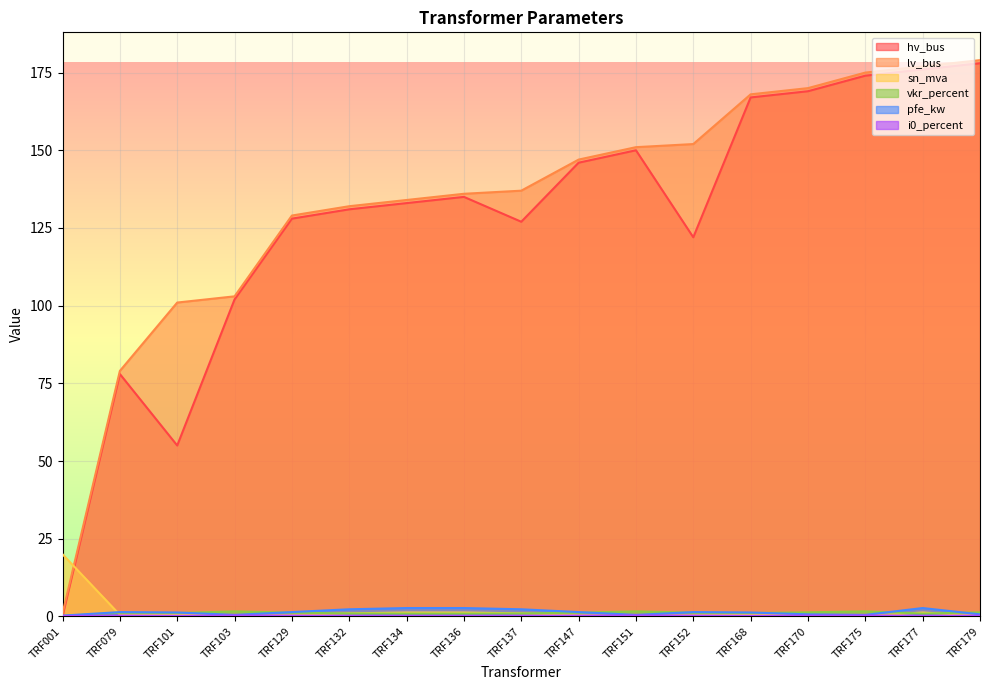

What is the difference between the second highest and minimum values in the vkr_percent series?

1.5